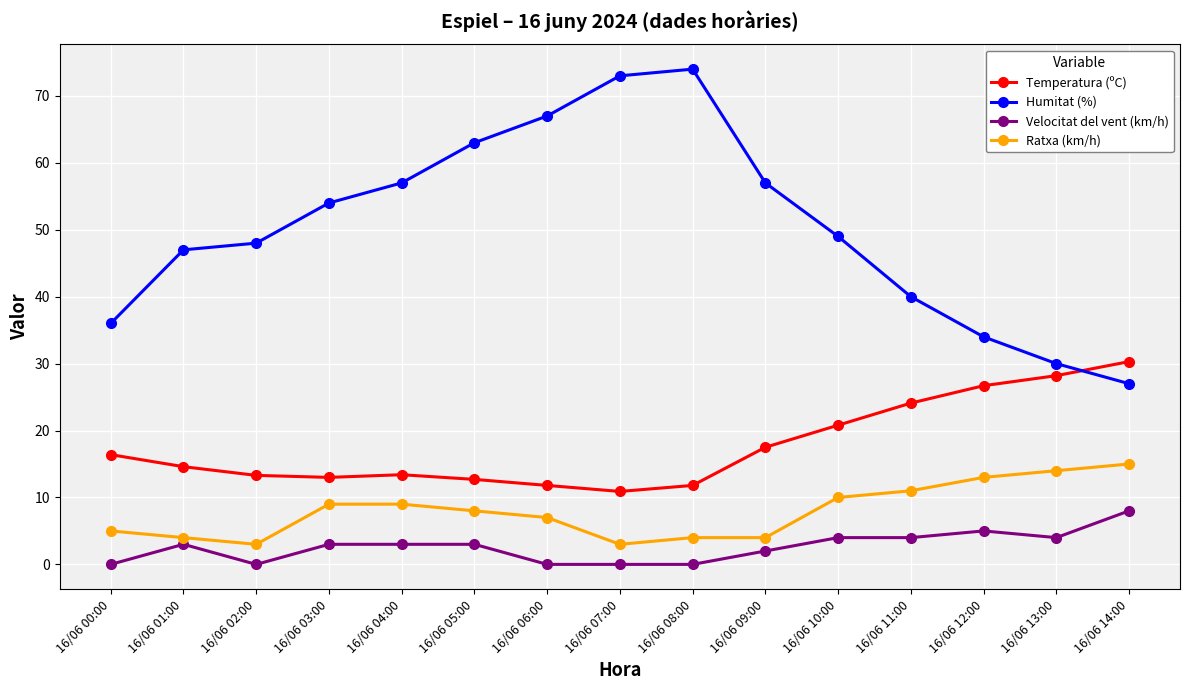

Which series has the largest range (max minus min)?

Humitat (%)